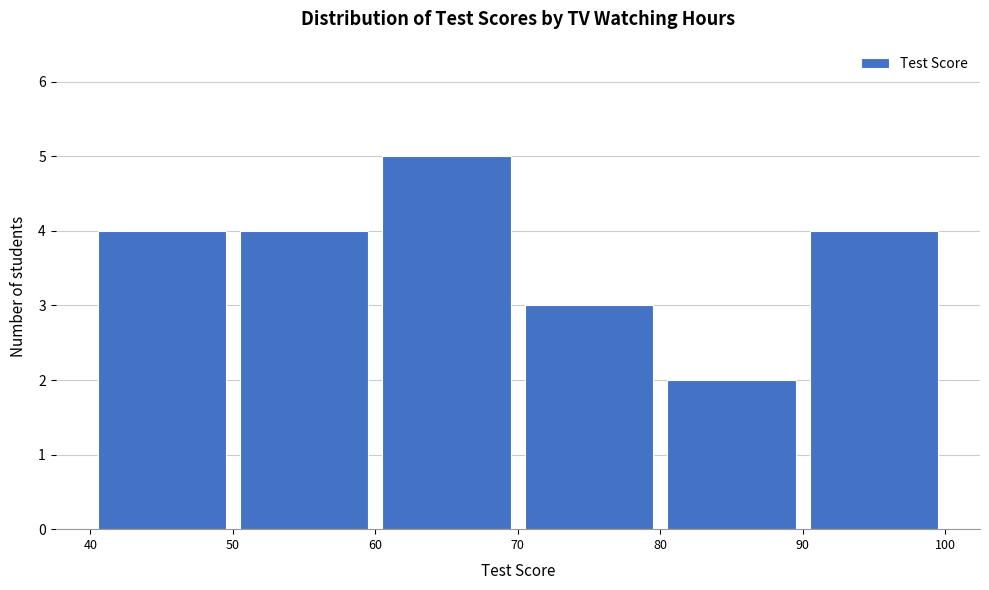

Reading left to right, transcribe this chart: for each bar, give the range it covers on the x-axis and its height. The values are not printed on the chart, so give them approximately, as read against the axis.

40 to 50: 4
50 to 60: 4
60 to 70: 5
70 to 80: 3
80 to 90: 2
90 to 100: 4